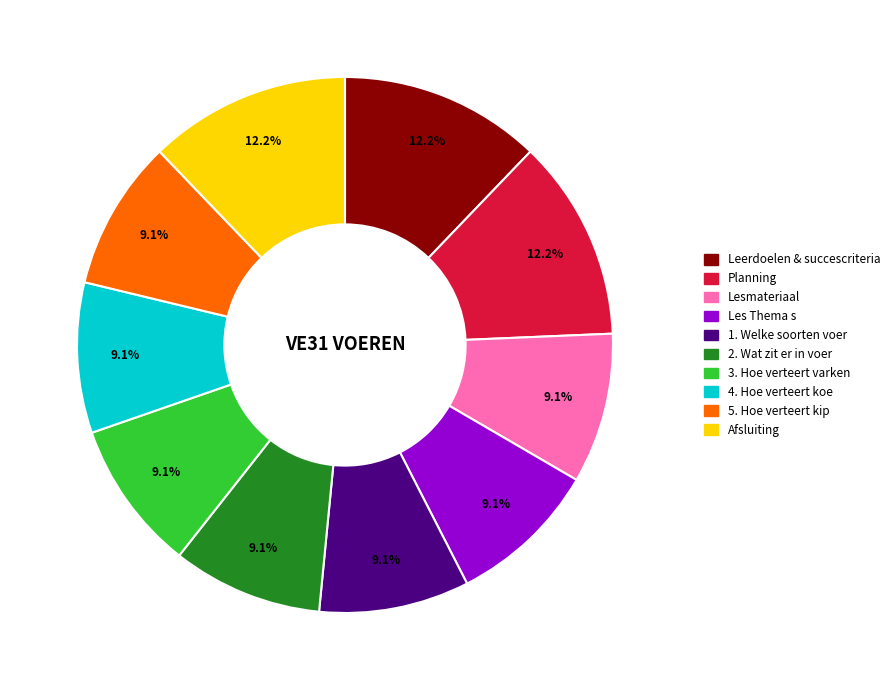

To the nearest percent, what is the average slice percentage?

10%